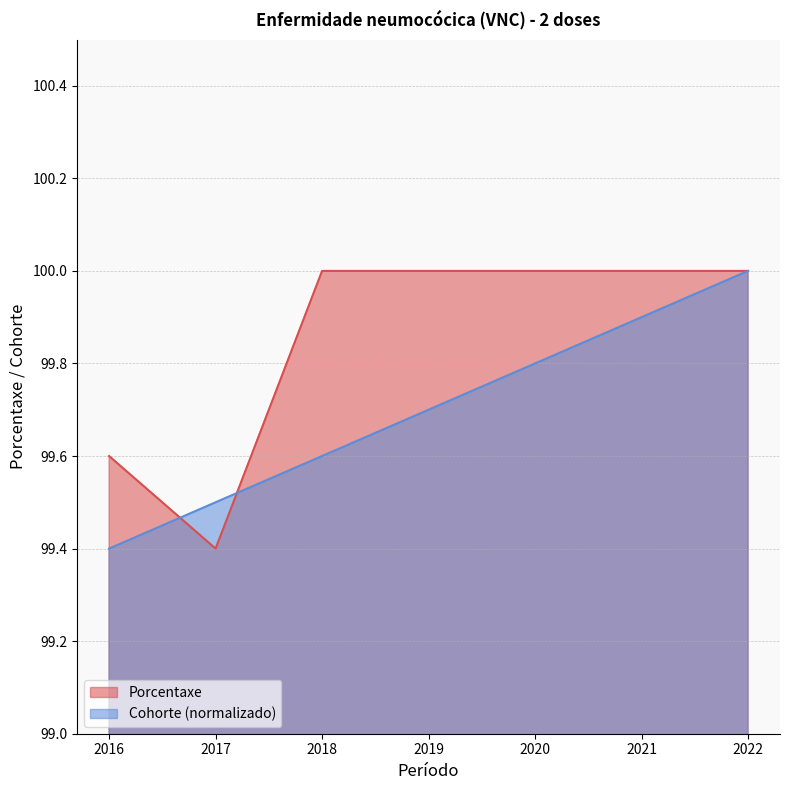

How many distinct data groups are displayed?

2